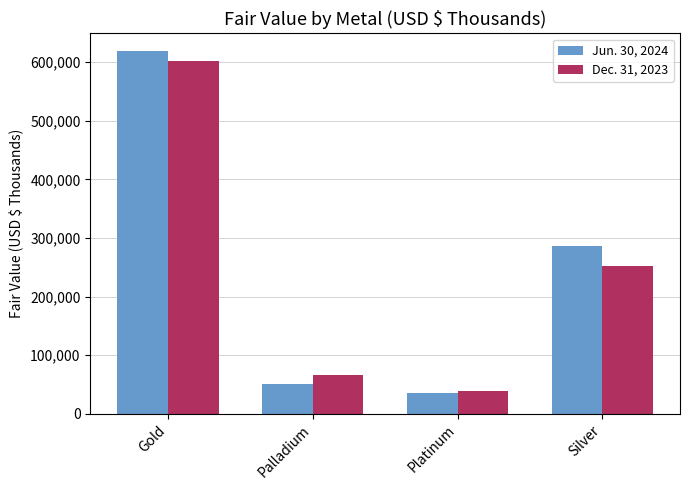

What is the difference between the second highest and minimum values in the Jun. 30, 2024 series?

249952